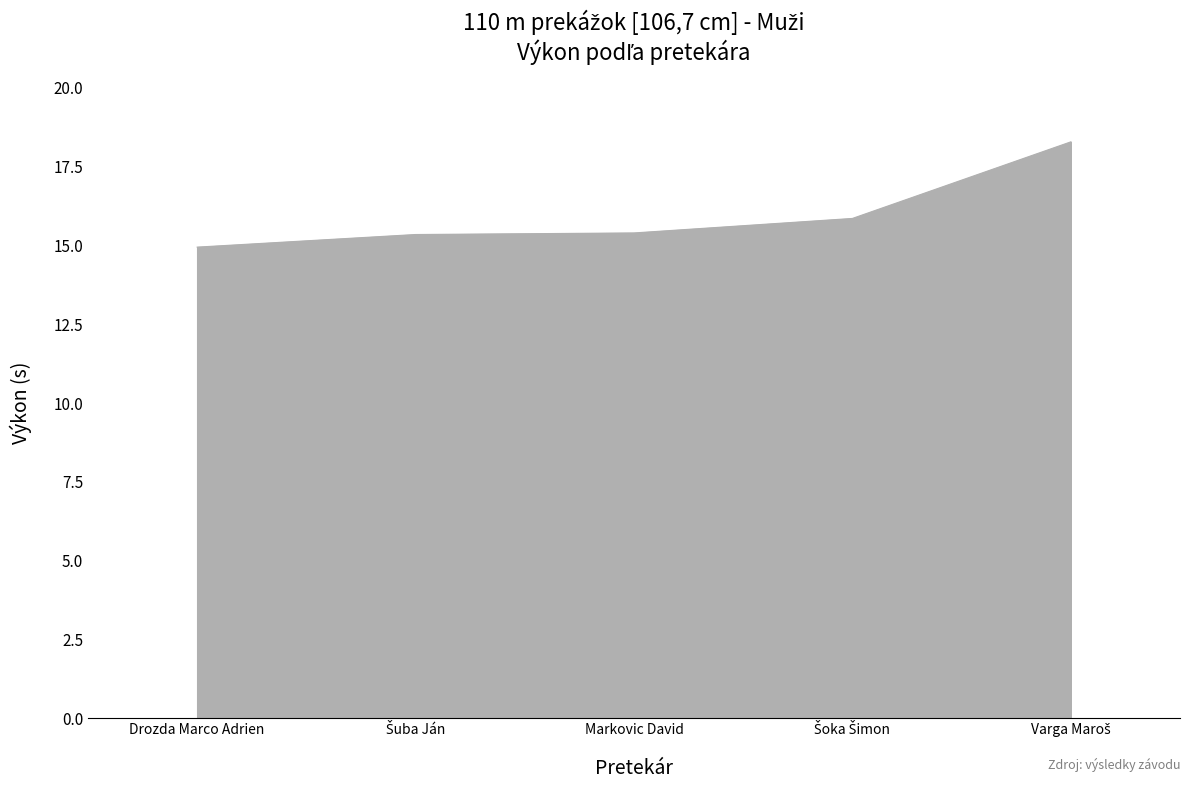

How many distinct data groups are displayed?

1